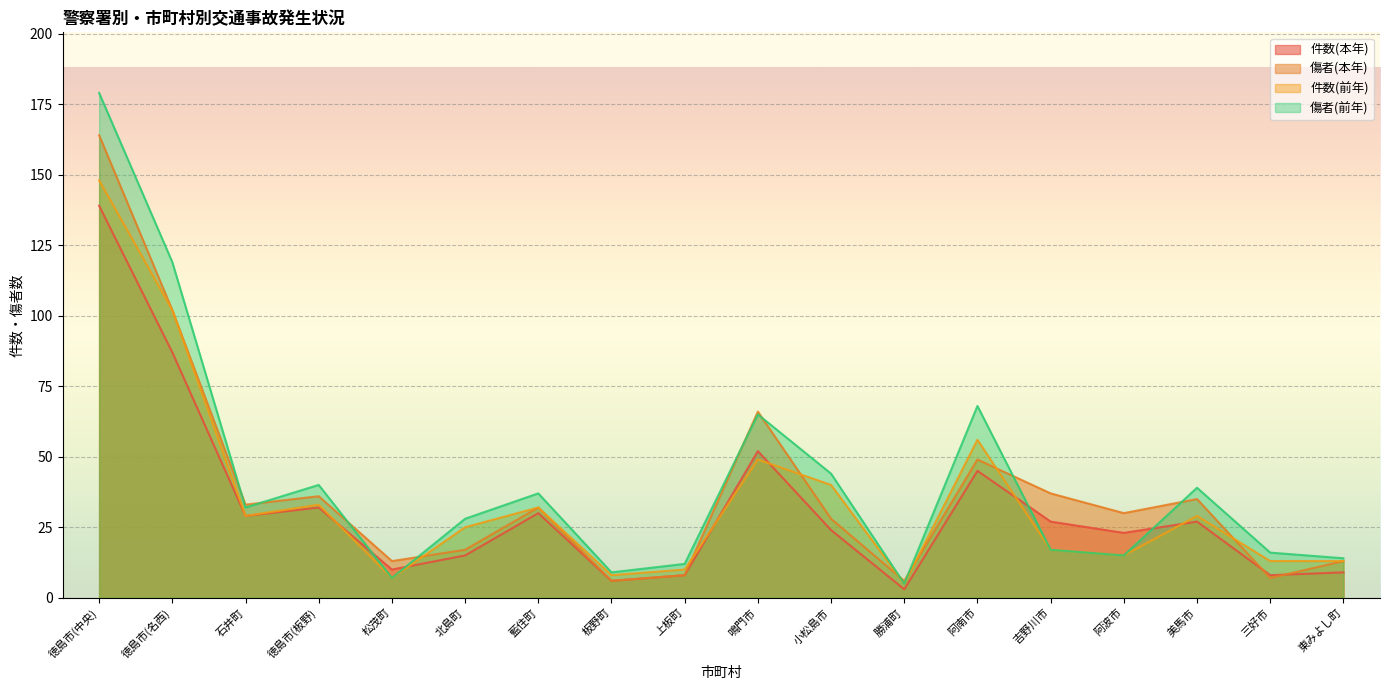

What is the total value across all series at 藍住町?

131